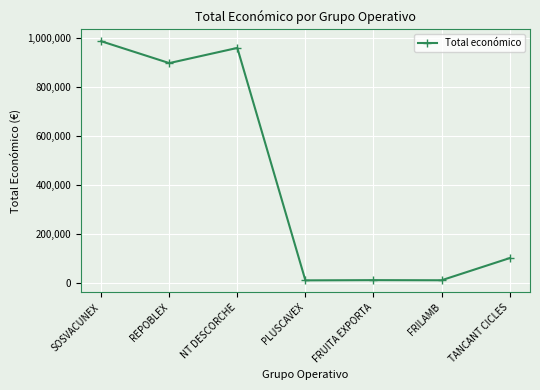

What is the greatest value displayed?

987684